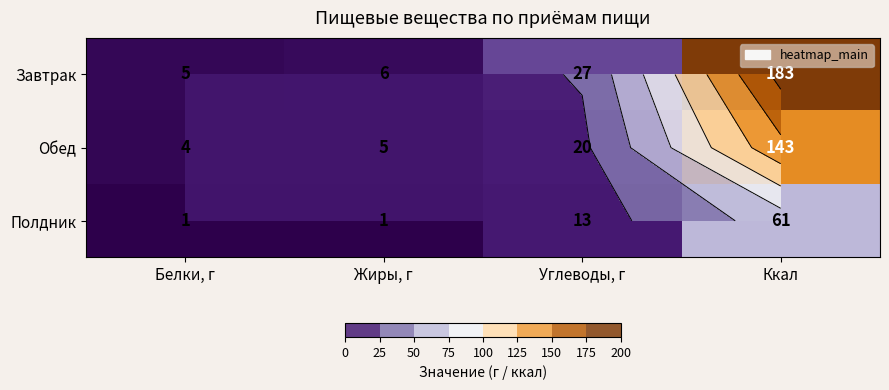

At which label is Полдник closest to 31?

Углеводы, г